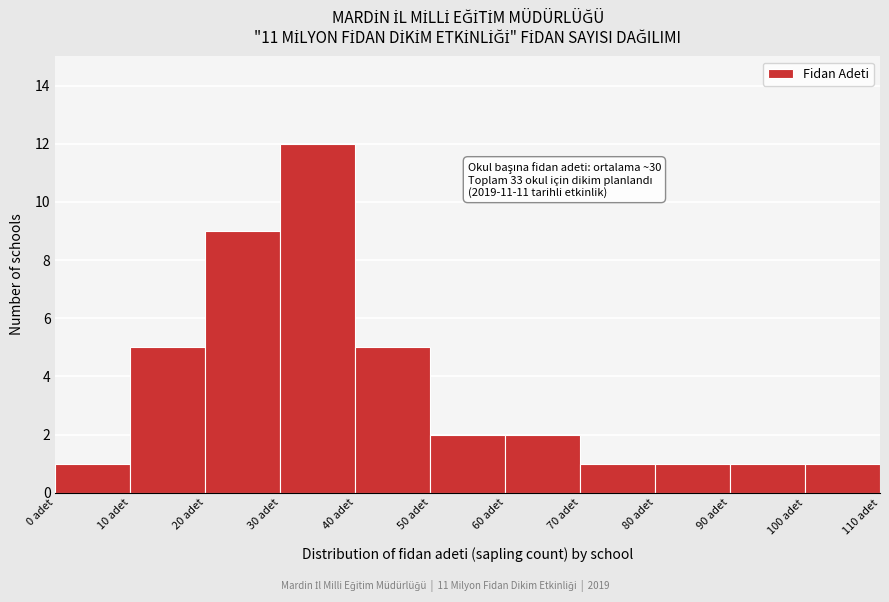

Over which range of the x-axis is the bar tallest?

30 to 40